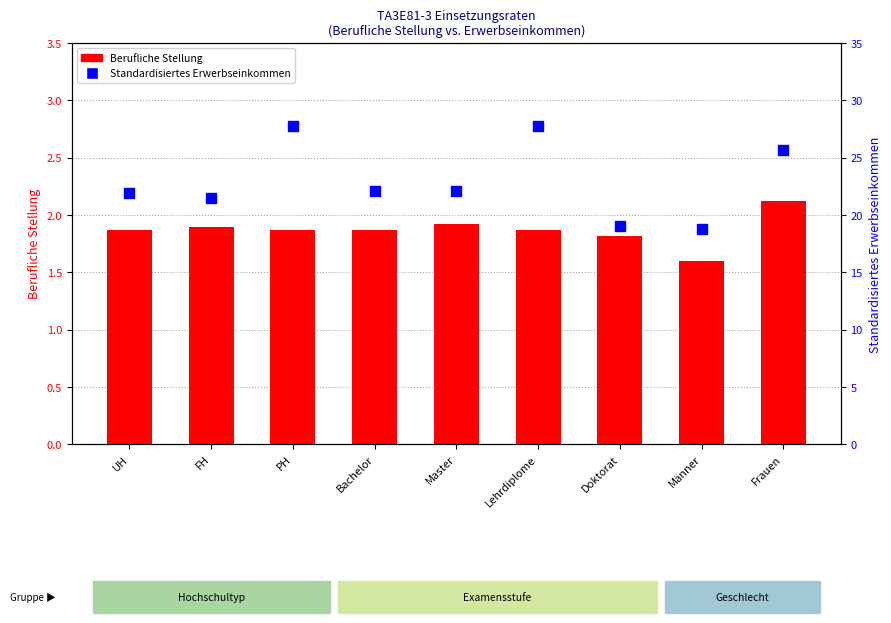

At which category is the sum across all series the highest?

PH